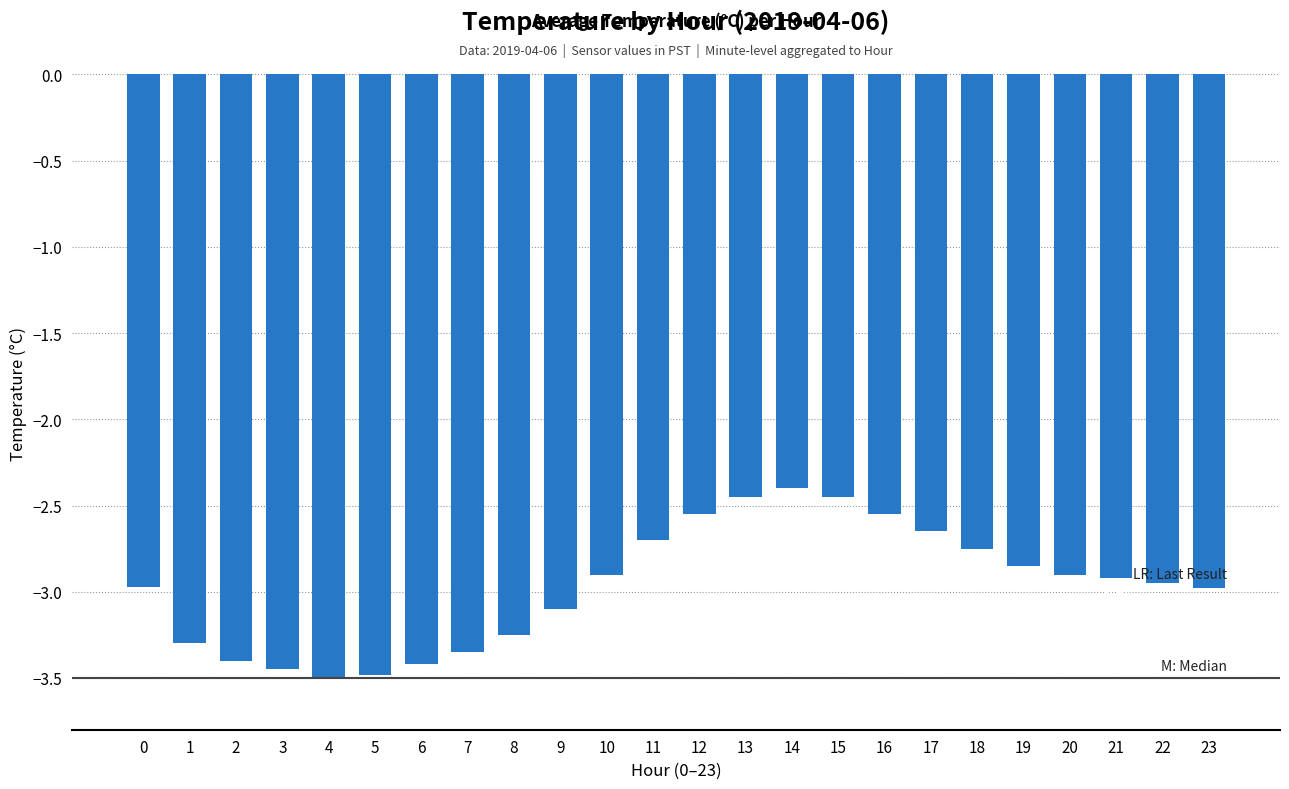

The value at 1 is -5.9. True or false?

False